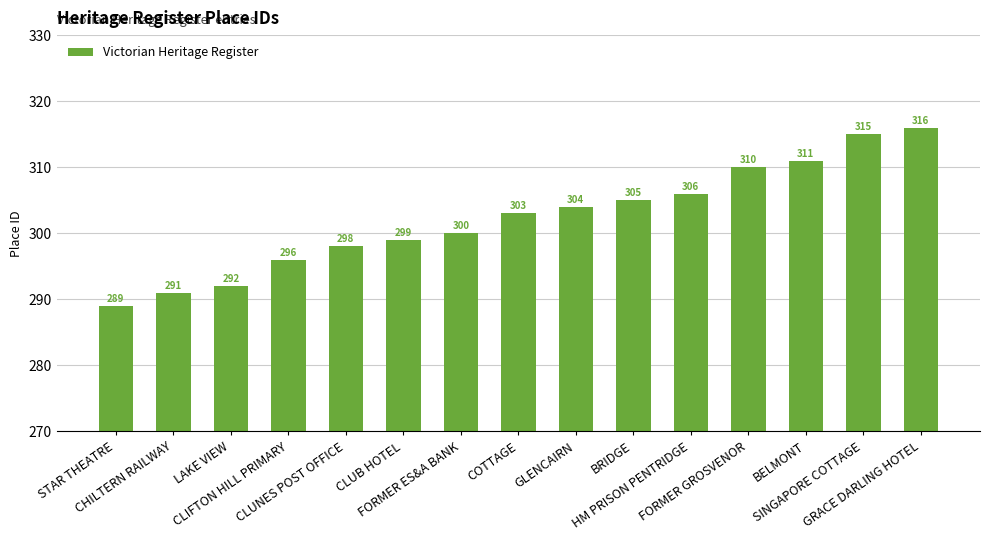

Which has a higher value, LAKE VIEW or COTTAGE?

COTTAGE